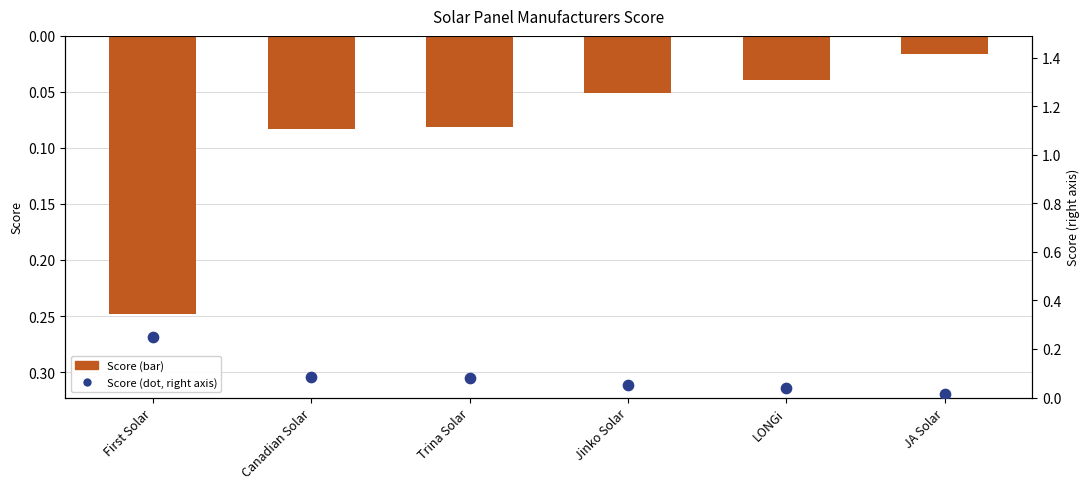

Which series reaches the maximum Y coordinate?

Score (dot)